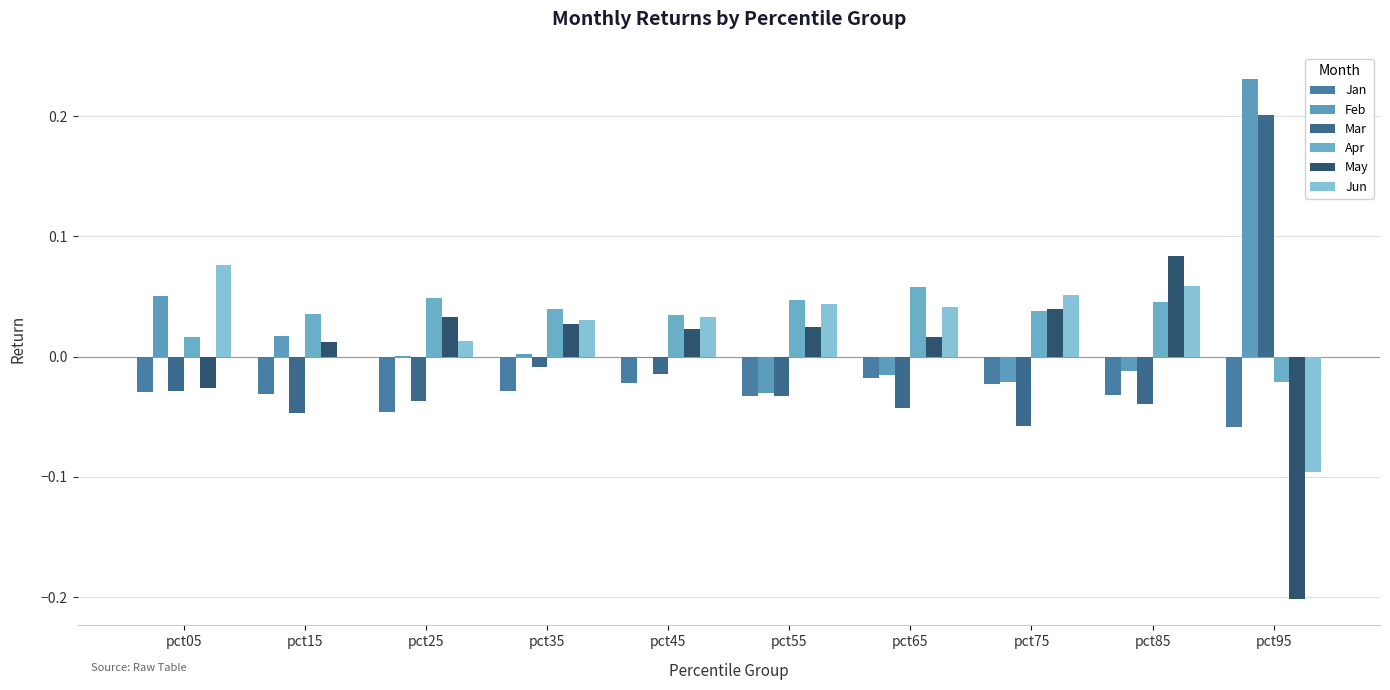

Which has a higher value, pct85 or pct45?

pct45